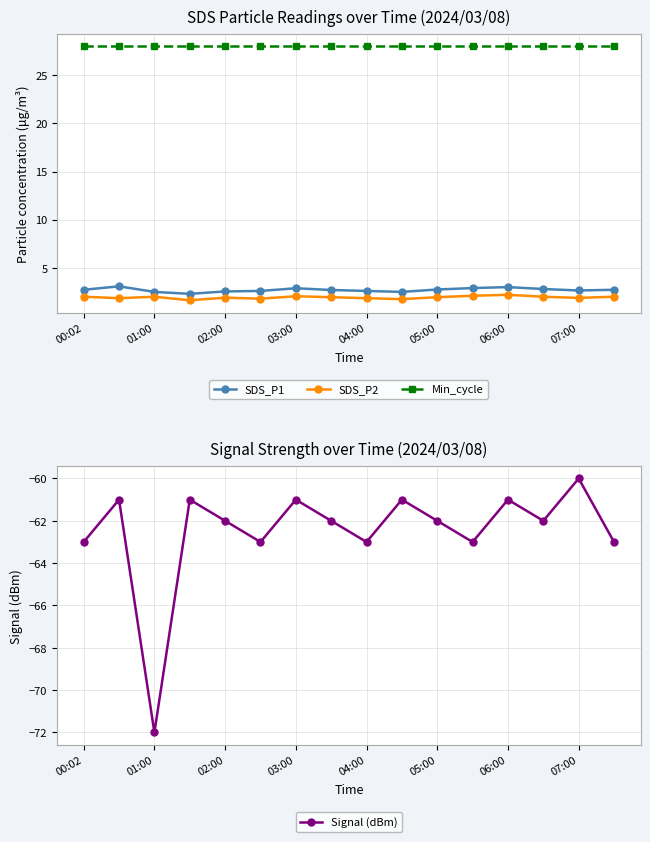

In Signal (dBm), how many points are higher than both neighbors (excluding endpoints)?

6